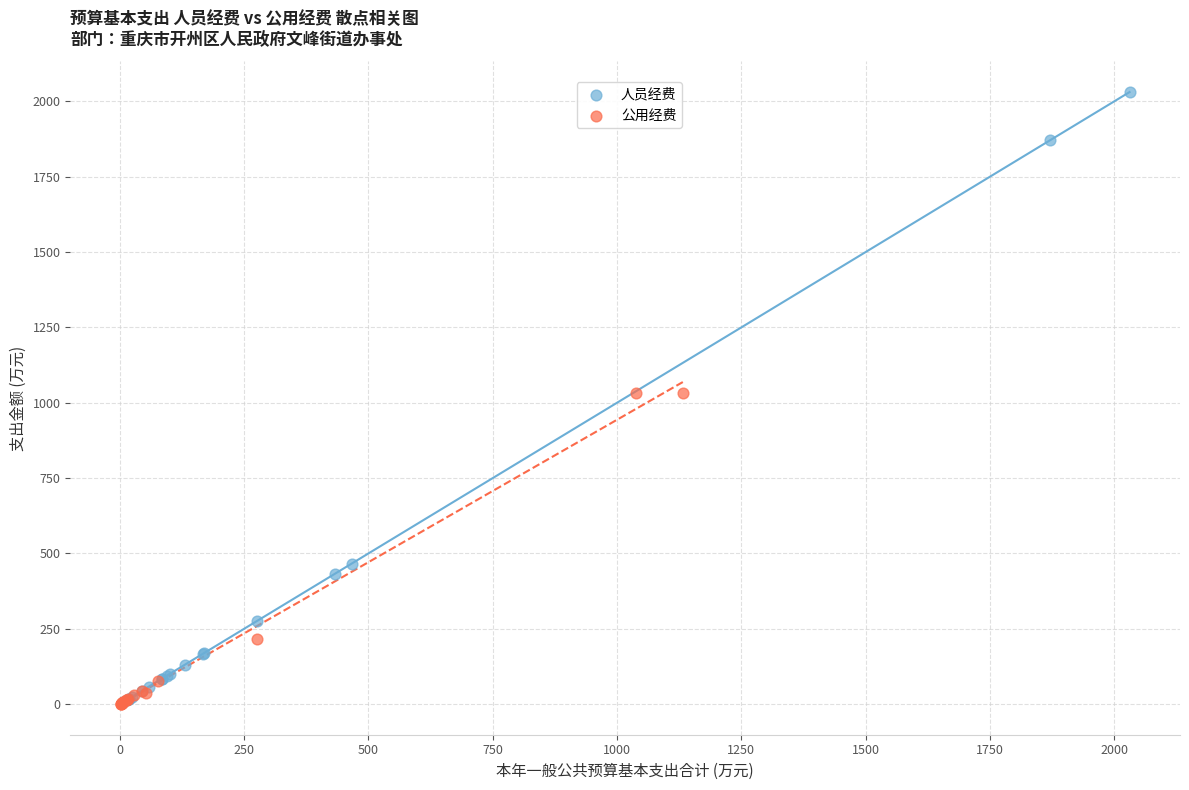

Which series has the largest Y range (max minus min)?

人员经费